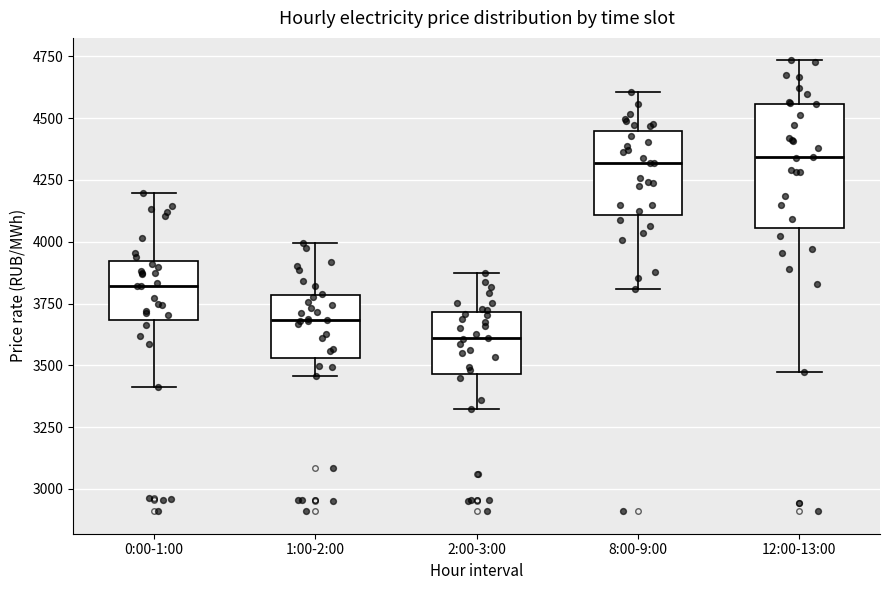

Reading left to right, transcribe this box plot: for each box, give where its median line is, the range the box spans, and where its two whiskers end, as read against the y-axis. The values are not printed on the chart, so give them approximately, as read against the axis.

0:00-1:00: median 3800, box 3700 to 3900, whiskers 3400 to 4200
1:00-2:00: median 3700, box 3550 to 3800, whiskers 3450 to 4000
2:00-3:00: median 3600, box 3450 to 3700, whiskers 3300 to 3850
8:00-9:00: median 4300, box 4100 to 4450, whiskers 3800 to 4600
12:00-13:00: median 4350, box 4050 to 4550, whiskers 3450 to 4750